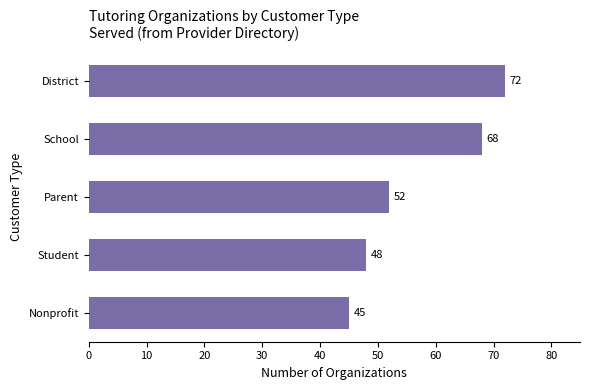

Rank the categories by value from highest to lowest.

District, School, Parent, Student, Nonprofit